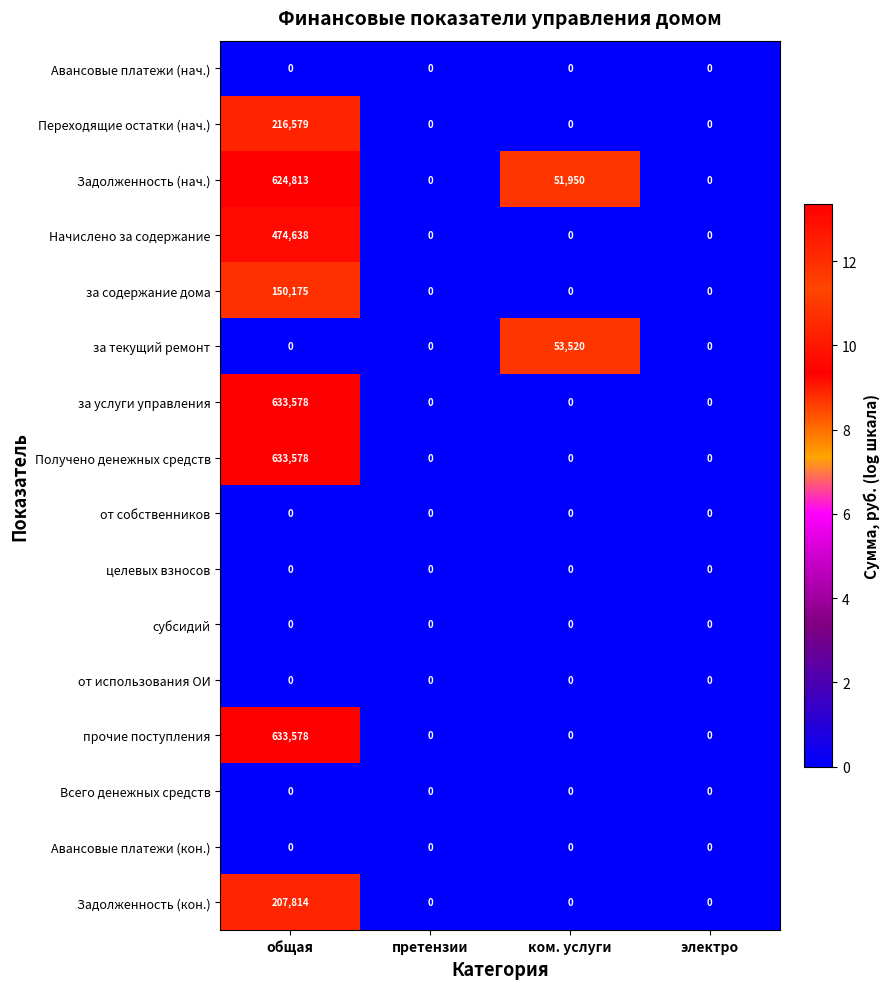

Is it true that Переходящие остатки (нач.) equals 118606 at электро?

False